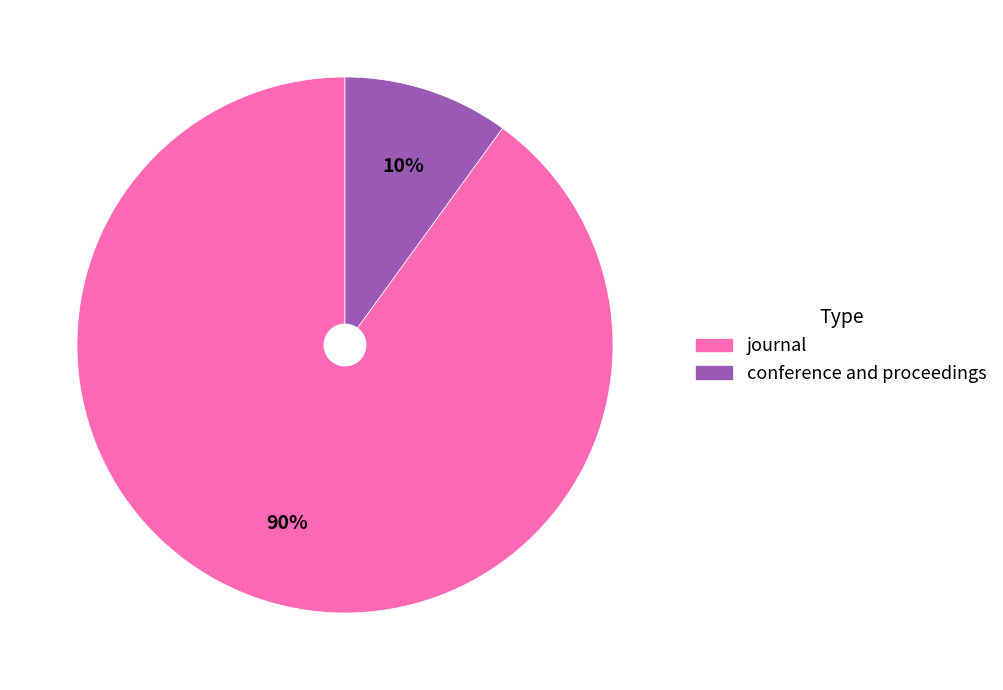

Which category has the smallest portion of the pie?

conference and proceedings